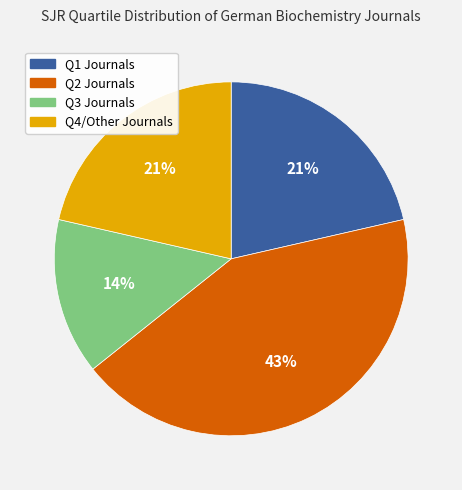

Is there any slice that represents more than half of the pie?

No